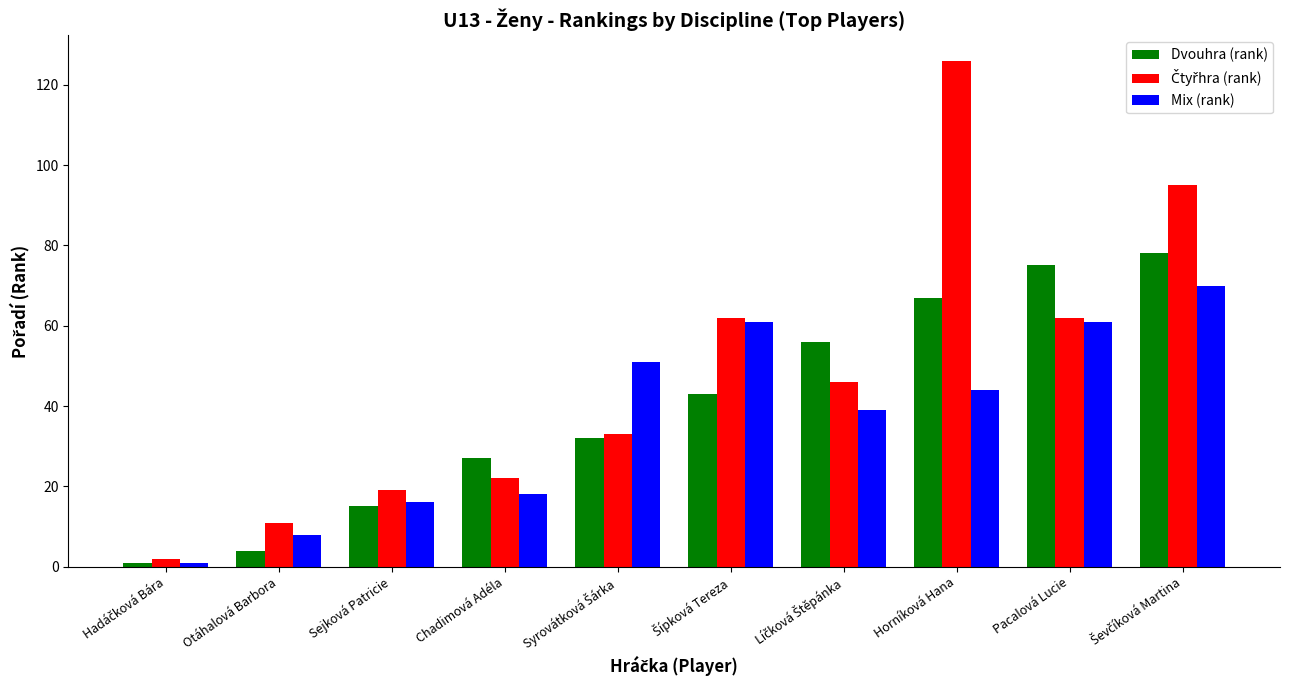

What is the total value across all series at Pacalová Lucie?

198